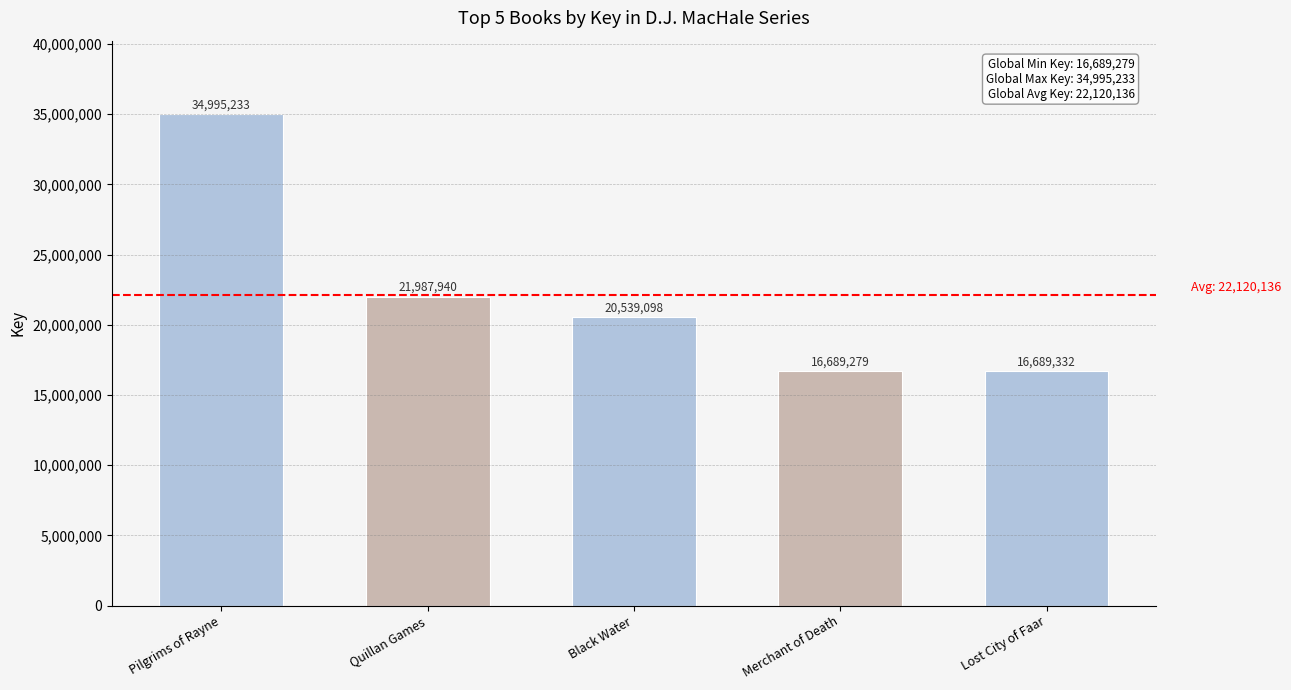

What is the label of the 3rd bar from the right?

Black Water